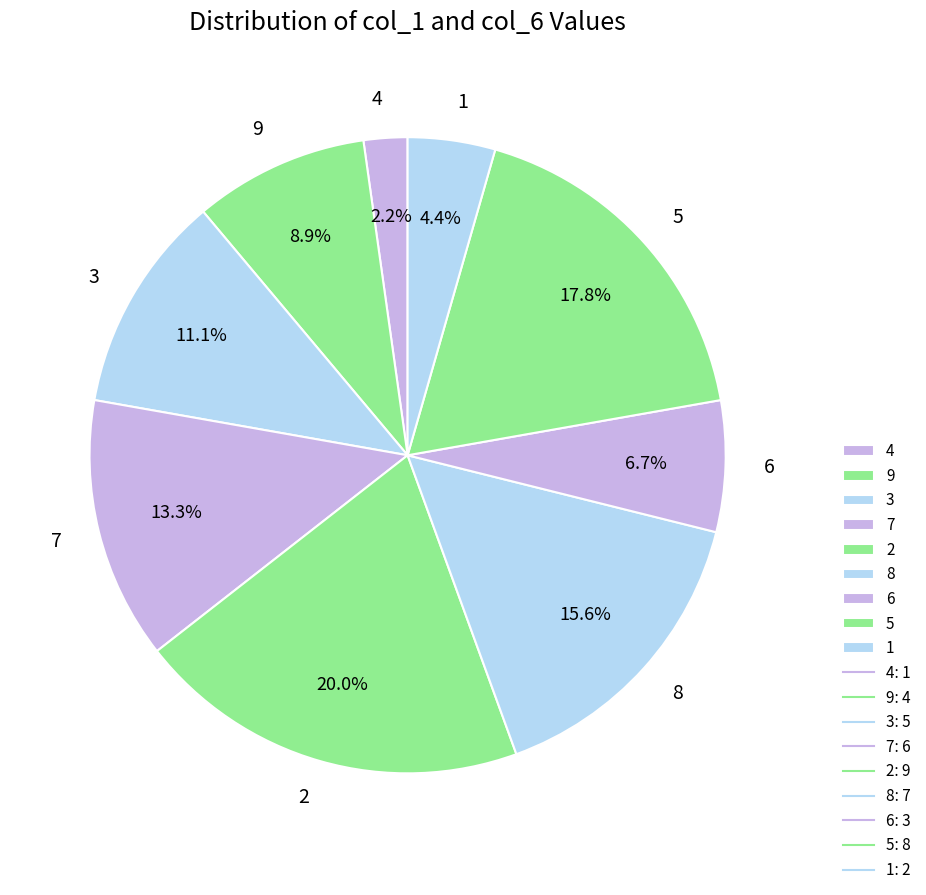

Does 9 account for over 50% of the chart?

No